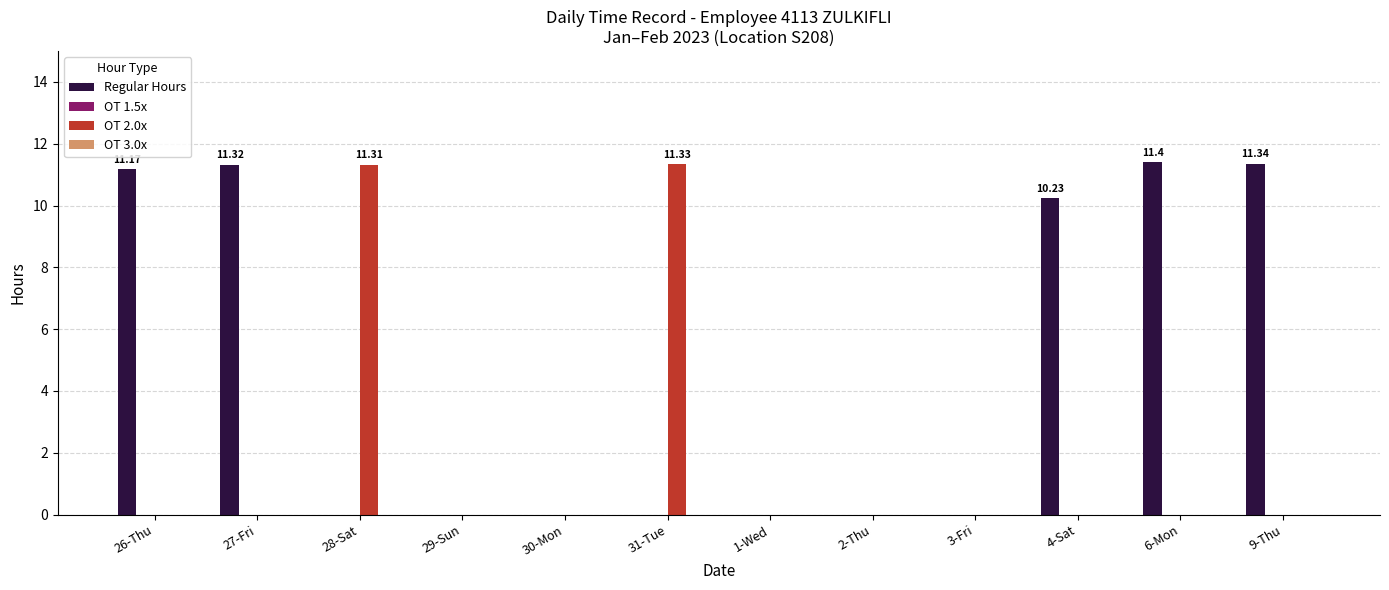

What is the sum of all OT 2.0x values?

22.6